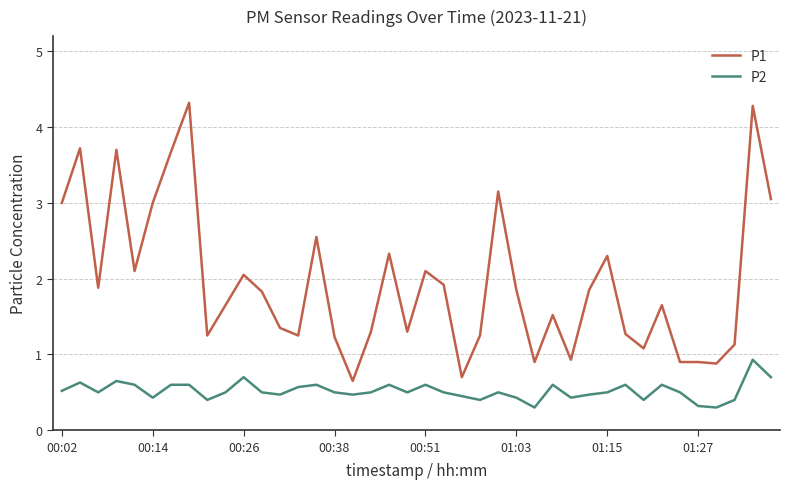

What is the minimum value shown in the chart?

0.3